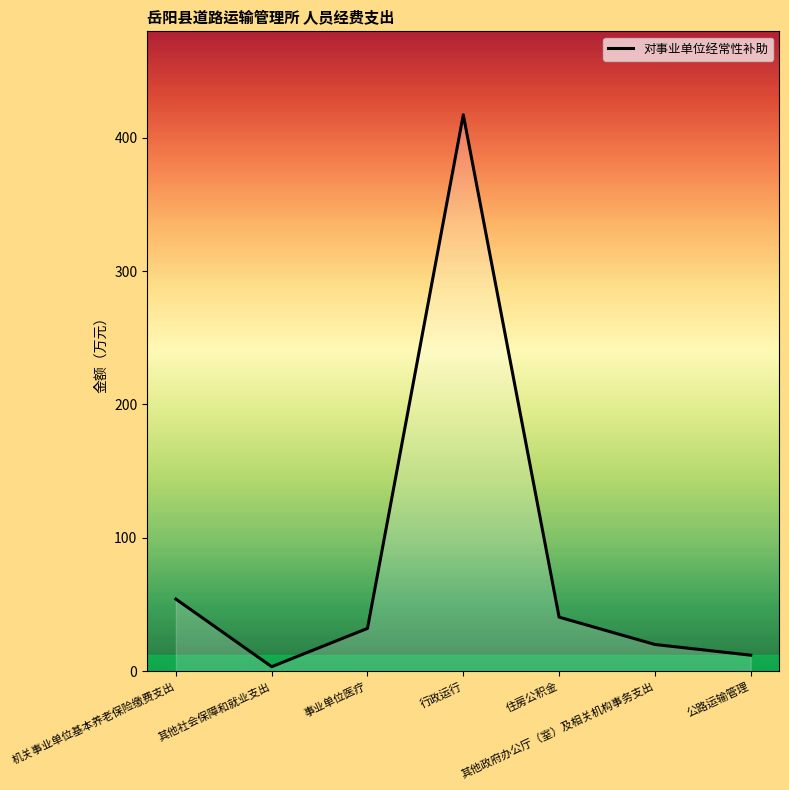

Reading left to right, transcribe all the data shown in this chart.

机关事业单位基本养老保险缴费支出=54.1	其他社会保障和就业支出=3.4	事业单位医疗=32.1	行政运行=417.1	住房公积金=40.5	其他政府办公厅（室）及相关机构事务支出=20.0	公路运输管理=12.0